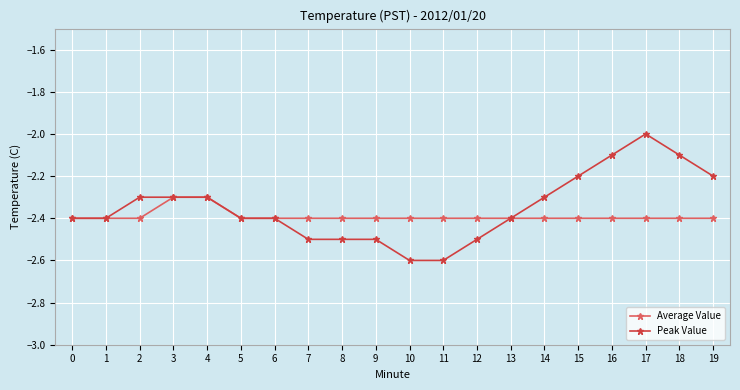

How many lines are shown in the chart?

2